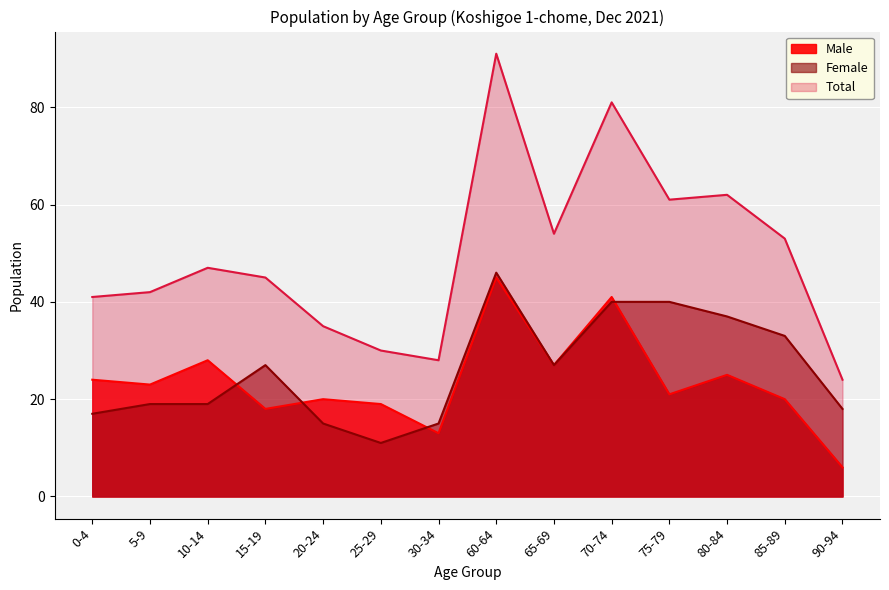

Is it true that Female equals 43 at 65-69?

False